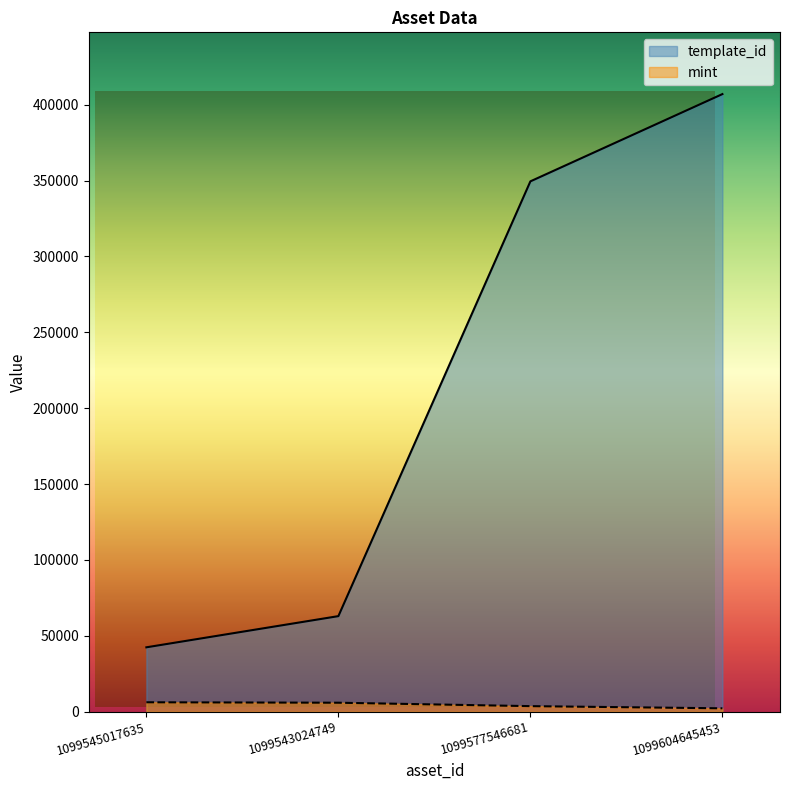

Is the value of mint at 1099577546681 greater than the value of template_id at 1099604645453?

No